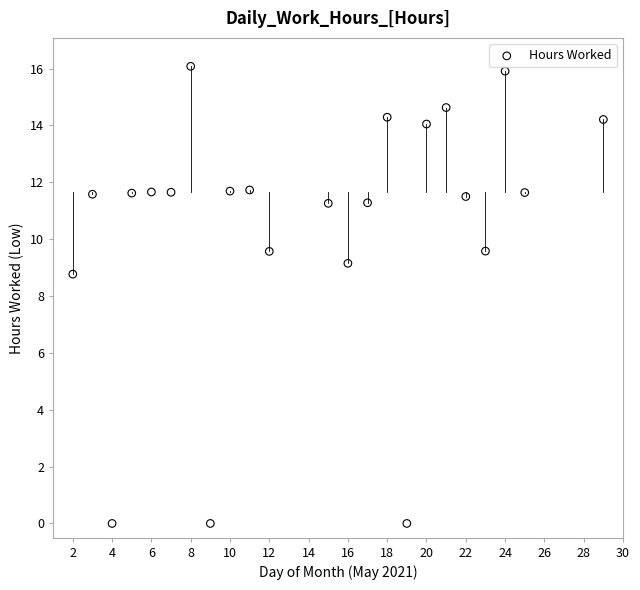

What is the range of X values (max minus min)?

27.0